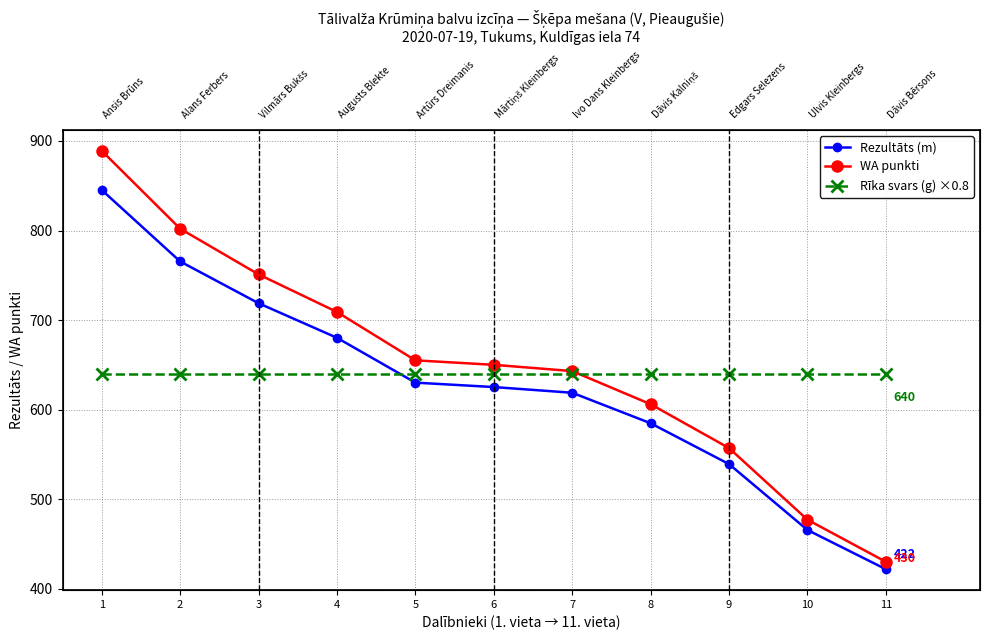

At 2, list the series in order from smallest to largest.

Rīka svars (g) ×0.8, Rezultāts (m), WA punkti